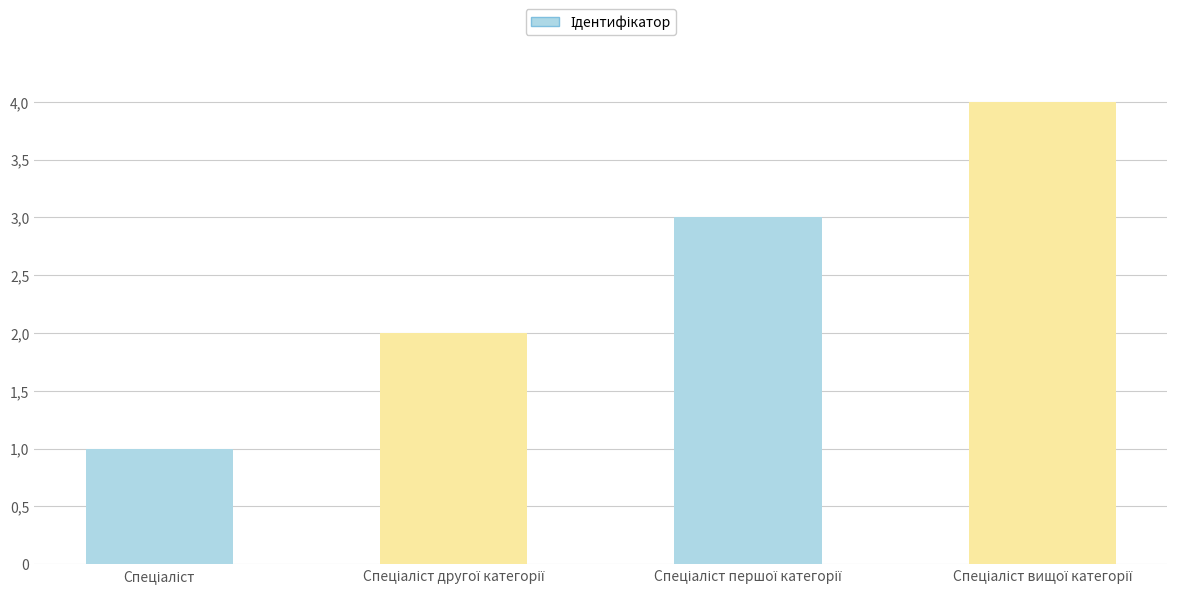

At which label does the data first exceed 3?

Спеціаліст вищої категорії